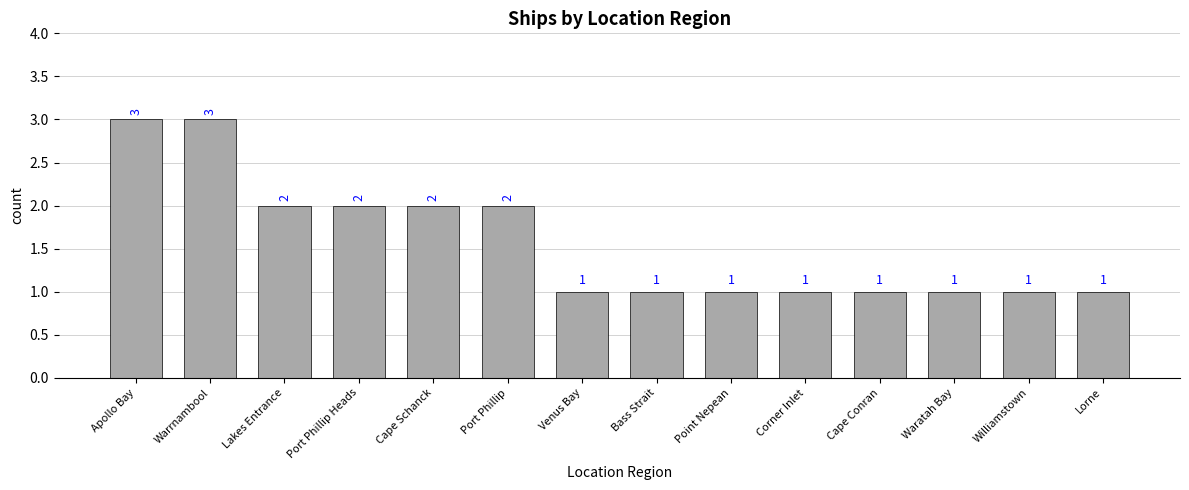

Does the chart contain any negative values?

No